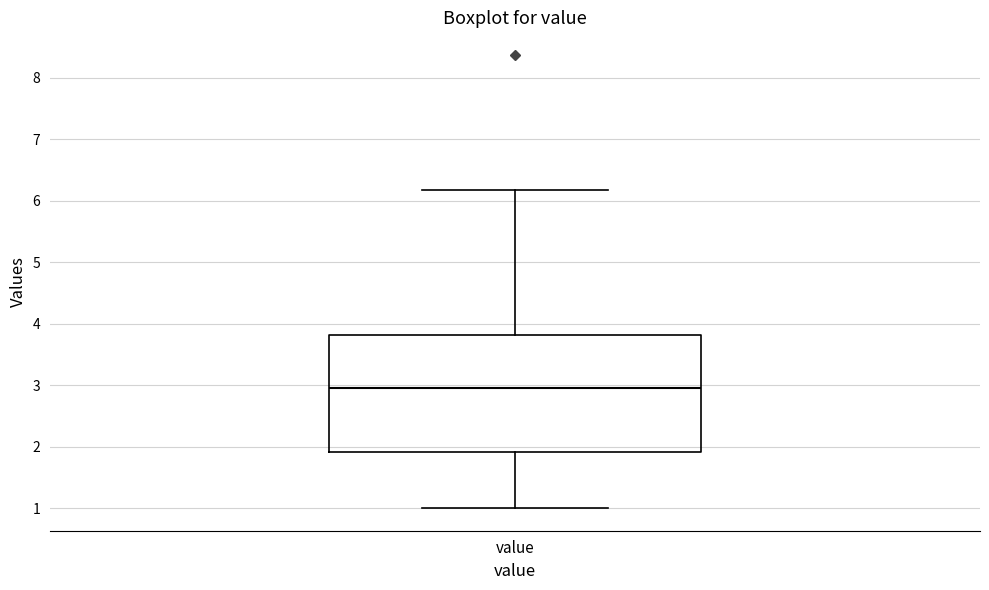

Read this box plot against the y-axis: the position of the median line, the range covered by the box, and the ends of both whiskers. The values are not printed on the chart, so give them approximately, as read against the axis.

median 3.0, box 1.9 to 3.8, whiskers 1.0 to 6.2